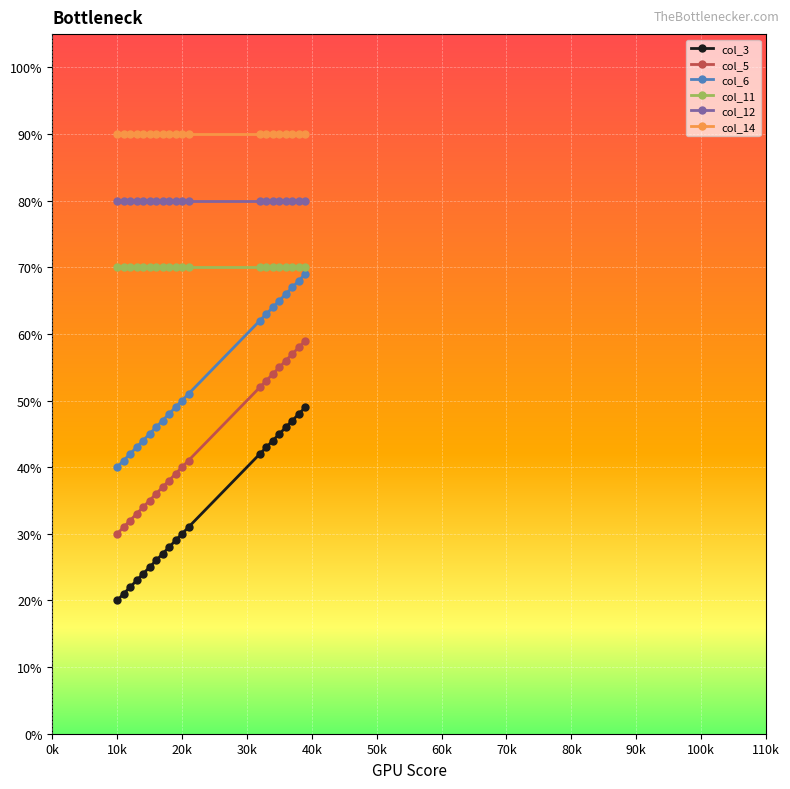

How many lines are shown in the chart?

6